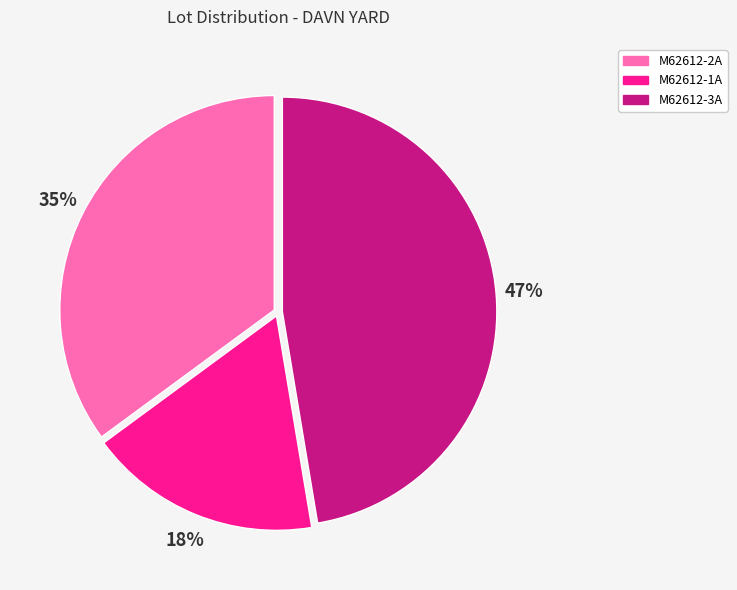

Which has a higher value, M62612-3A or M62612-2A?

M62612-3A